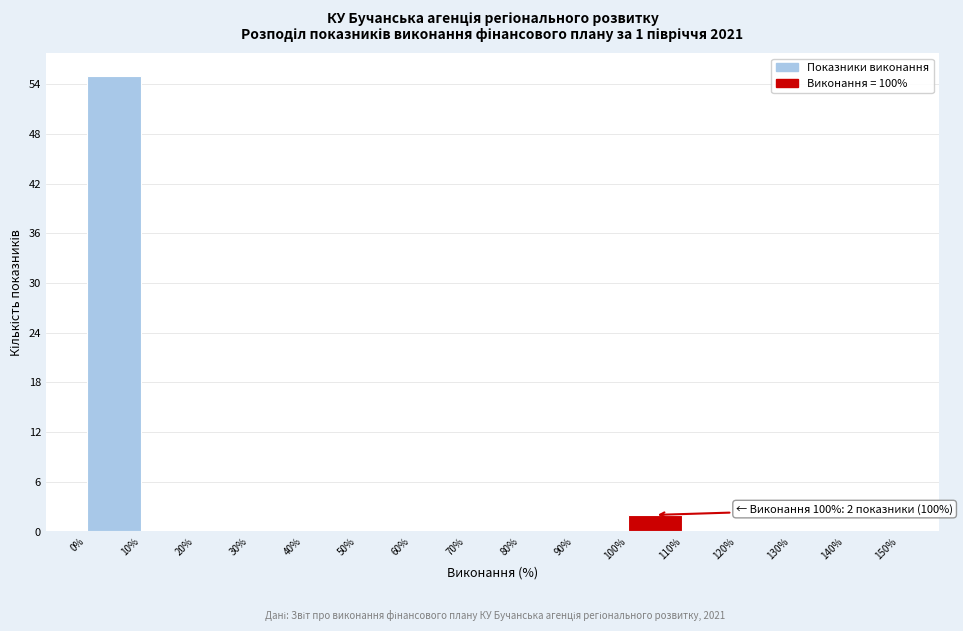

Over which range of the x-axis is the bar tallest?

0% to 10%